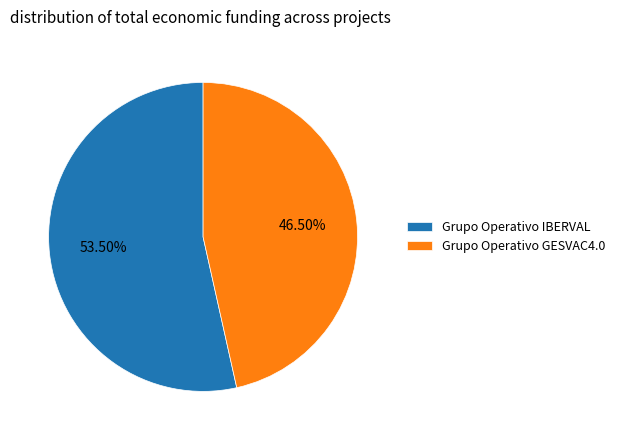

Do Grupo Operativo GESVAC4.0 and Grupo Operativo IBERVAL together represent more than half of the pie?

Yes